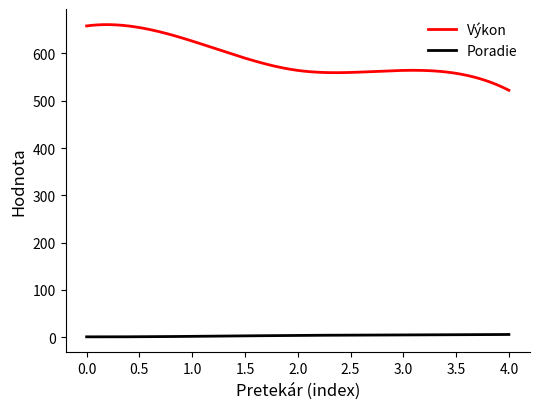

What is the minimum value shown in the chart?

1.0